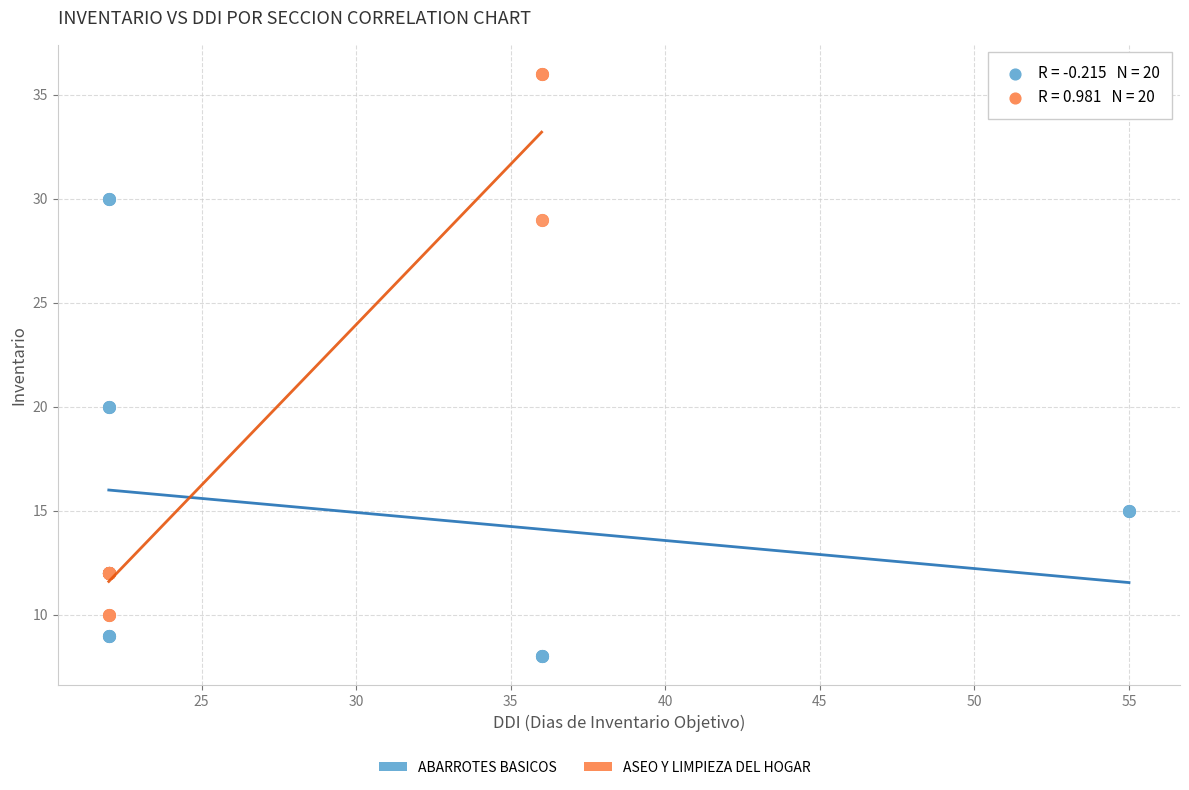

Which series reaches the maximum Y coordinate?

ASEO Y LIMPIEZA DEL HOGAR